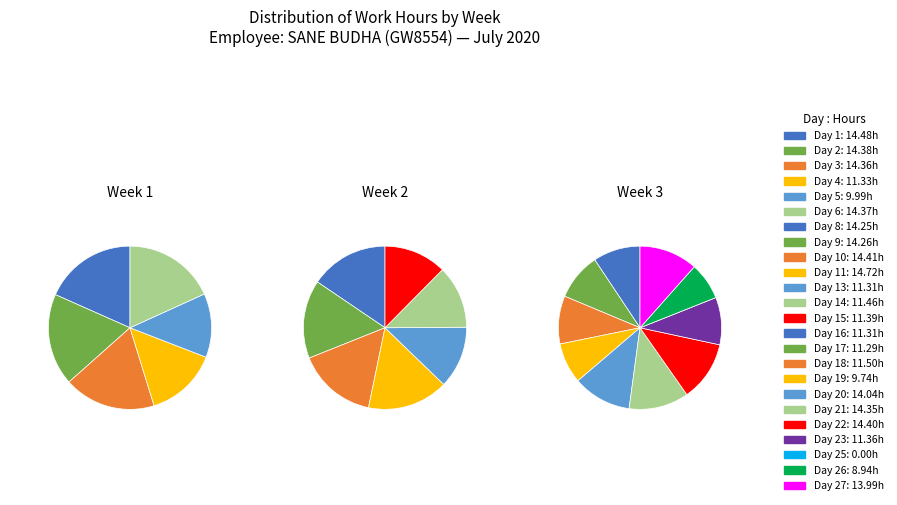

Rank the categories by value from lowest to highest.

Day 25, Day 26, Day 19, Day 5, Day 17, Day 13, Day 16, Day 4, Day 23, Day 15, Day 14, Day 18, Day 27, Day 20, Day 8, Day 9, Day 21, Day 3, Day 6, Day 2, Day 22, Day 10, Day 1, Day 11